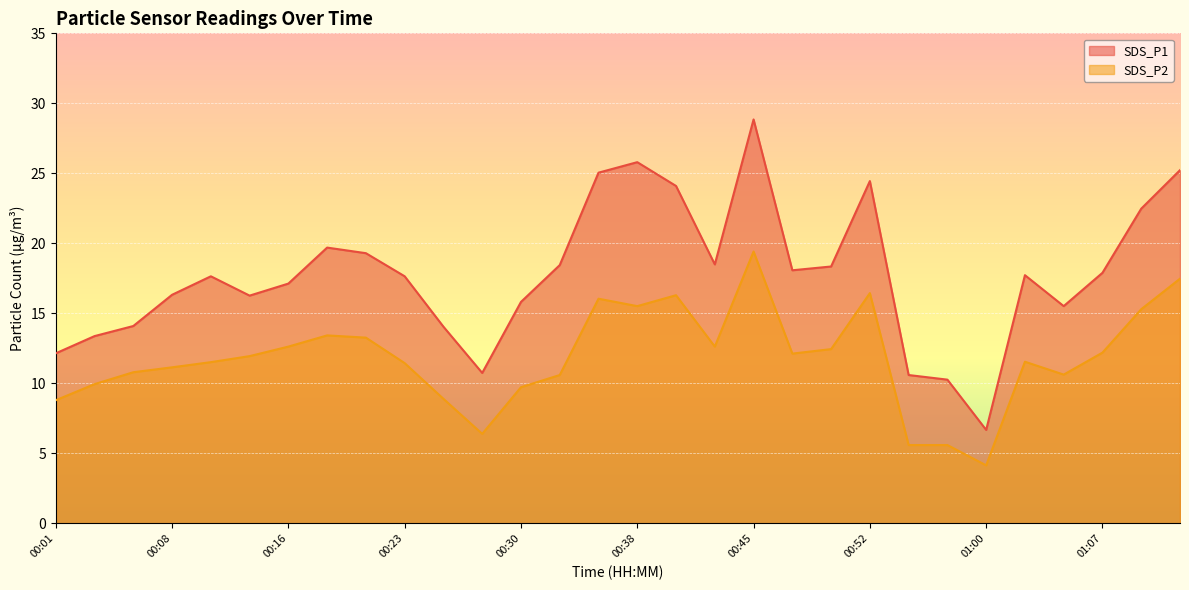

Reading left to right, what are all the values shown in this chart?

SDS_P1: 12.2	13.4	14.1	16.3	17.6	16.3	17.1	19.7	19.3	17.6	14.1	10.8	15.8	18.4	25.1	25.8	24.1	18.5	28.9	18.1	18.4	24.4	10.6	10.3	6.7	17.7	15.5	17.9	22.5	25.2
SDS_P2: 8.8	9.9	10.8	11.2	11.5	11.9	12.6	13.4	13.3	11.4	8.9	6.4	9.7	10.6	16.1	15.5	16.3	12.6	19.4	12.1	12.4	16.4	5.6	5.6	4.2	11.6	10.6	12.2	15.3	17.5